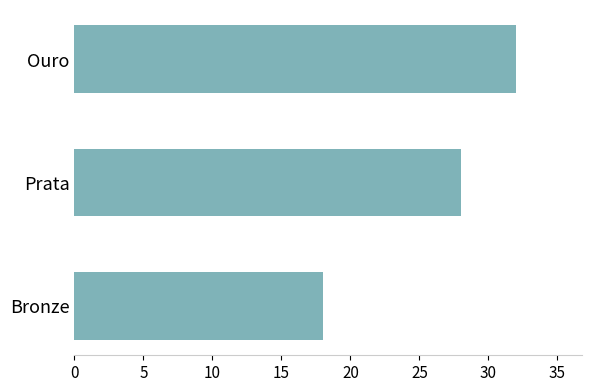

Rank the categories by value from highest to lowest.

Ouro, Prata, Bronze